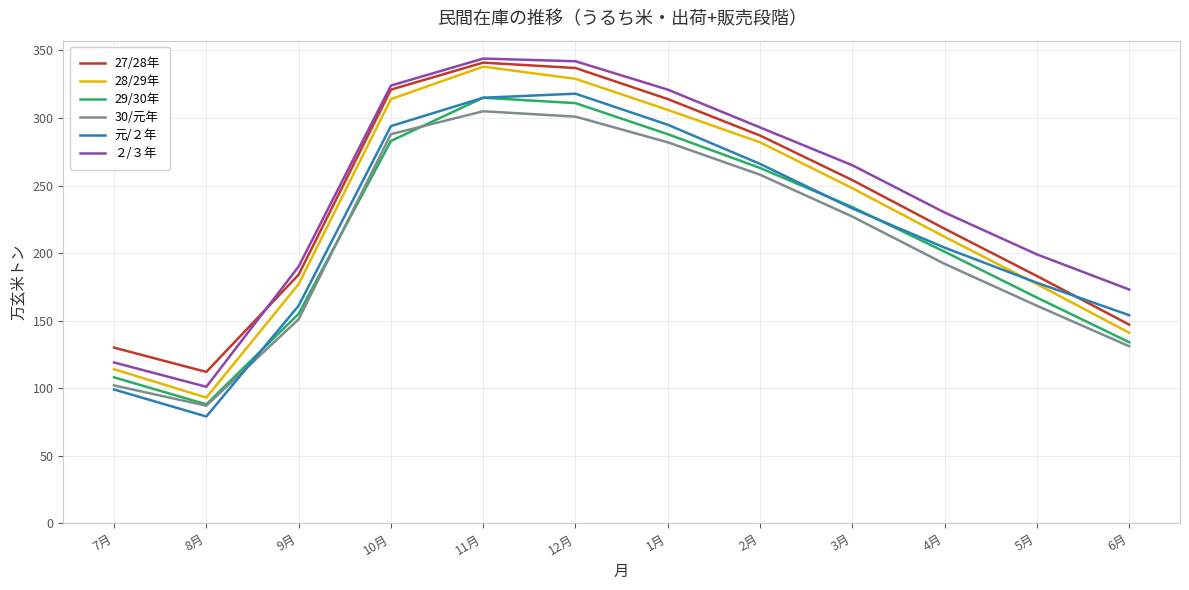

What is the difference between the highest and lowest values at 3月?

38